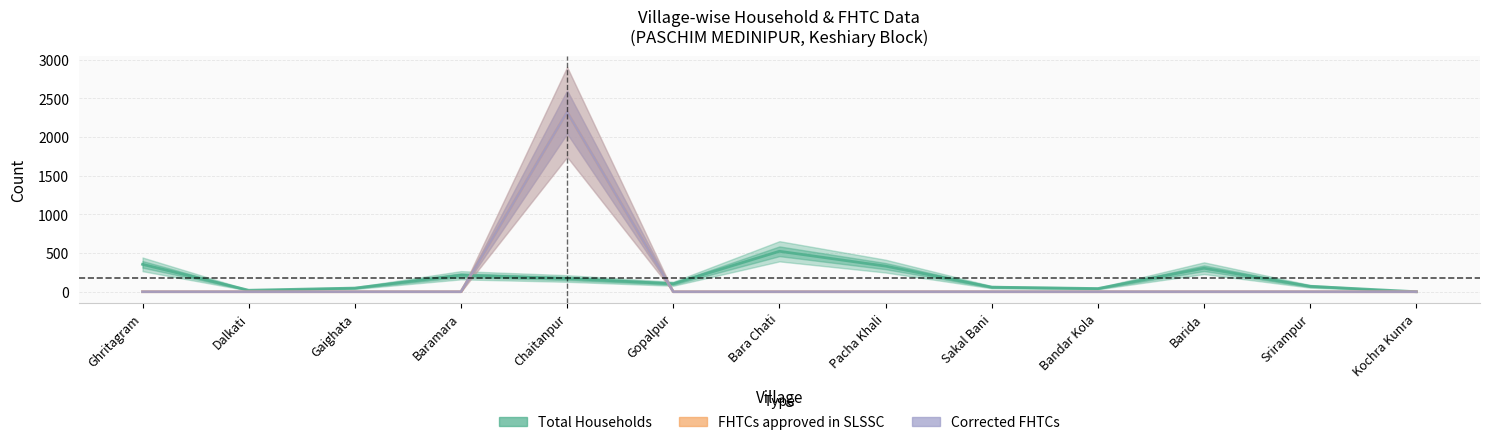

Where is the first local maximum for FHTCs approved in SLSSC?

Chaitanpur